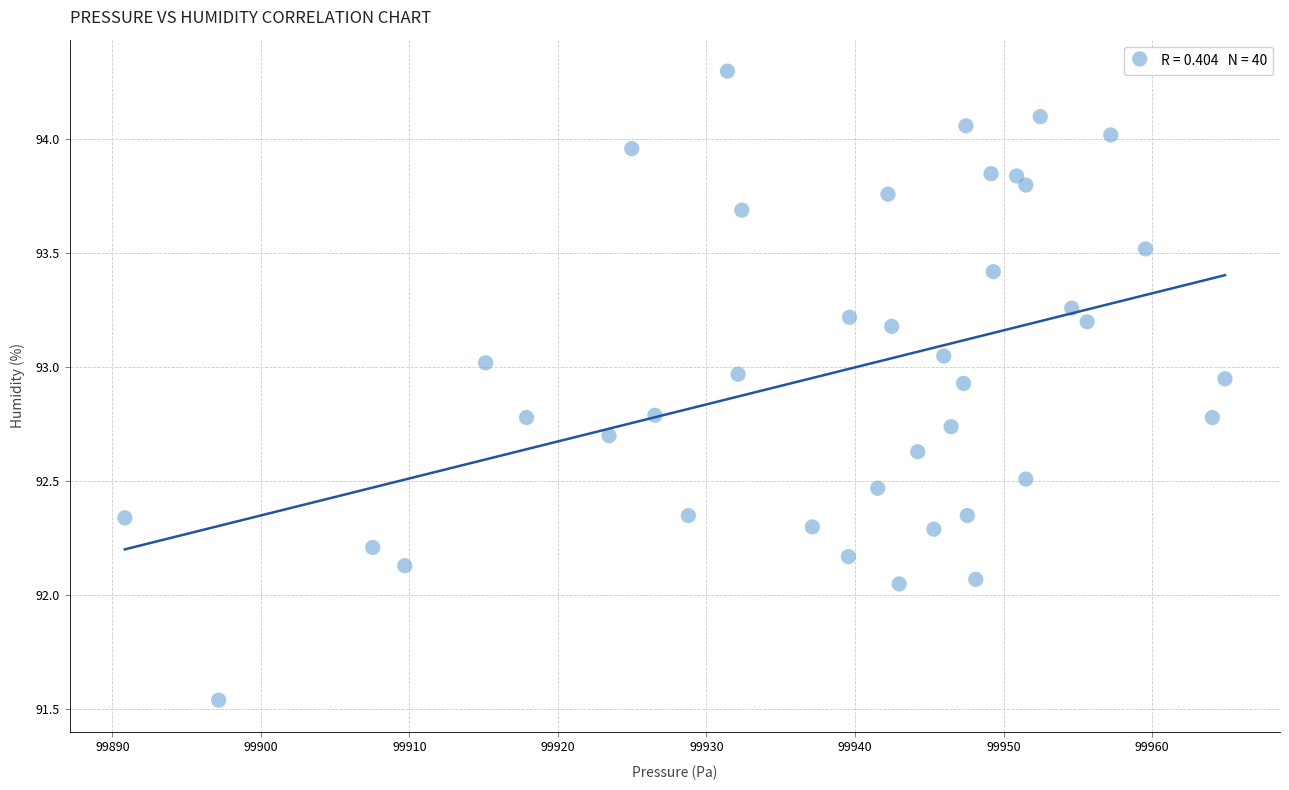

What is the range of X values (max minus min)?

74.1